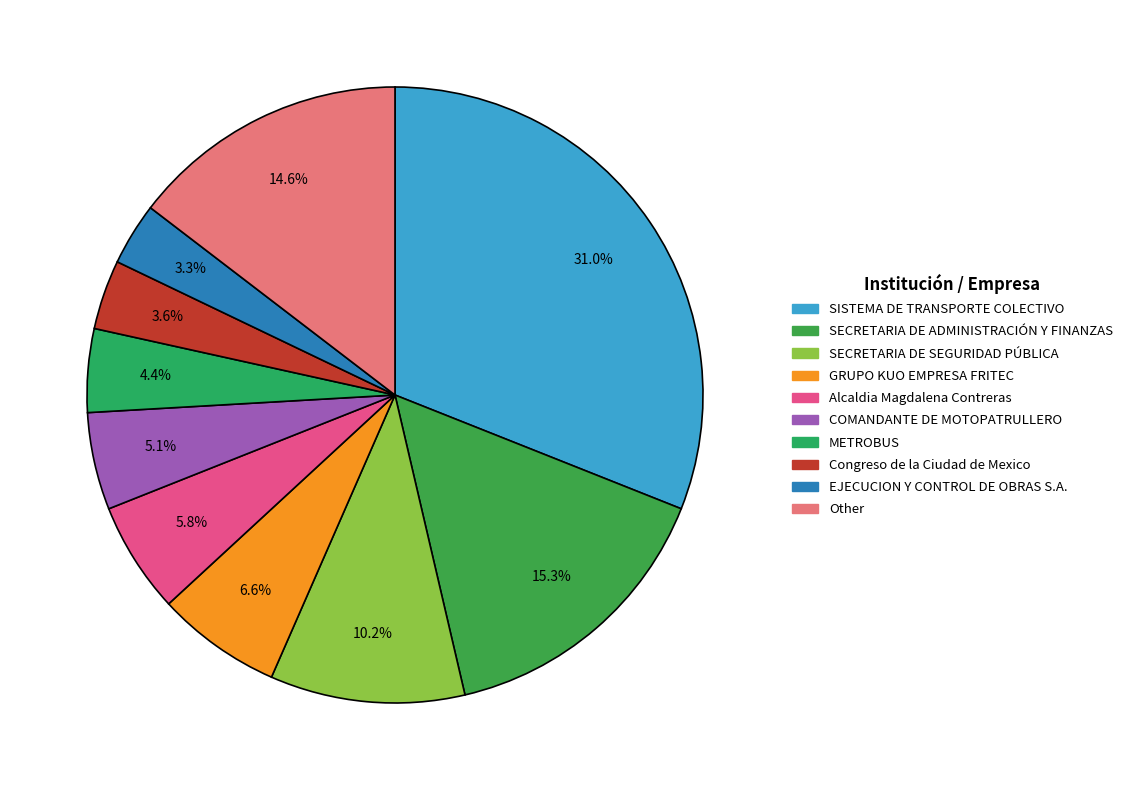

What is the largest slice in the pie chart?

SISTEMA DE TRANSPORTE COLECTIVO